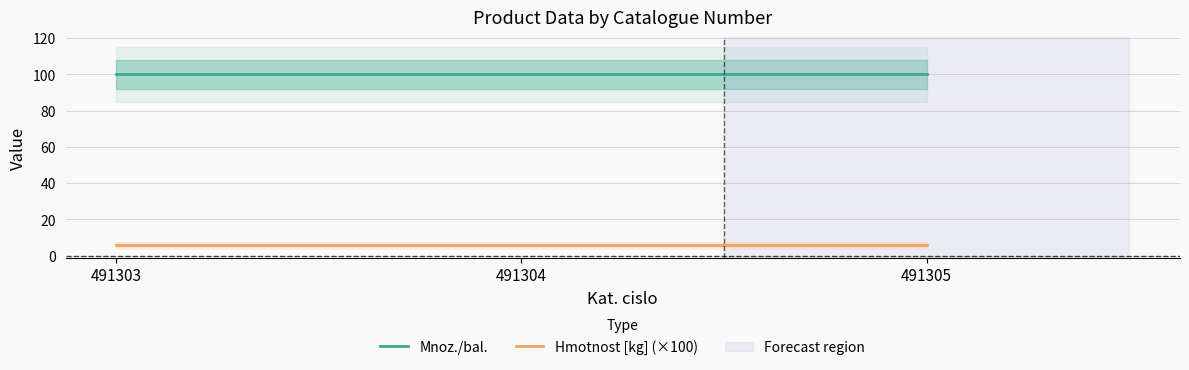

Where is Hmotnost [kg] (×100) nearest to the value 6?

491303